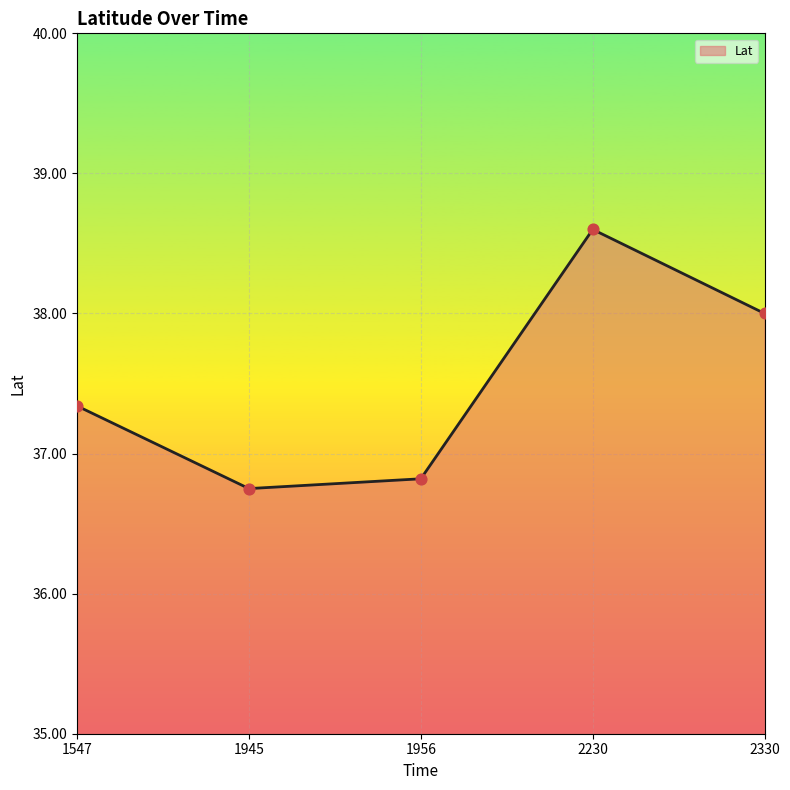

What is the ratio of the value at 2230 to the value at 1956?

1.0